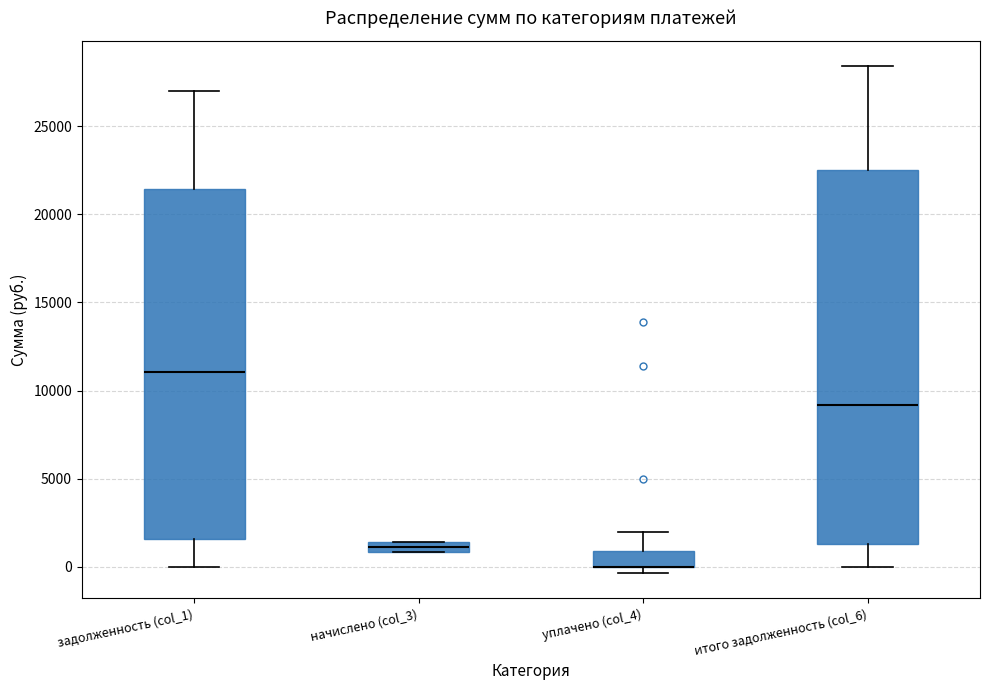

Which box is the tallest, from its lower edge to its upper edge?

итого задолженность (col_6)